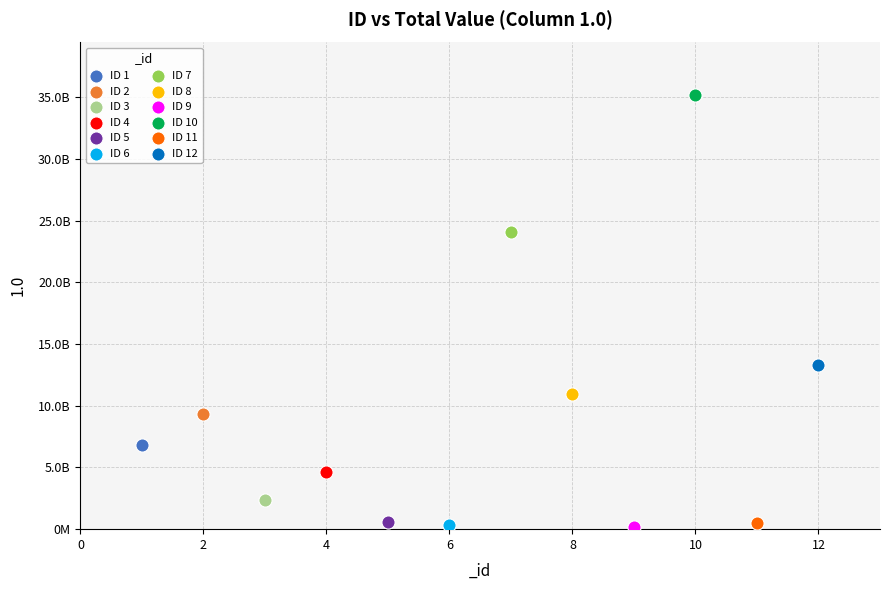

What are all the series names shown in the legend?

ID 1, ID 2, ID 3, ID 4, ID 5, ID 6, ID 7, ID 8, ID 9, ID 10, ID 11, ID 12